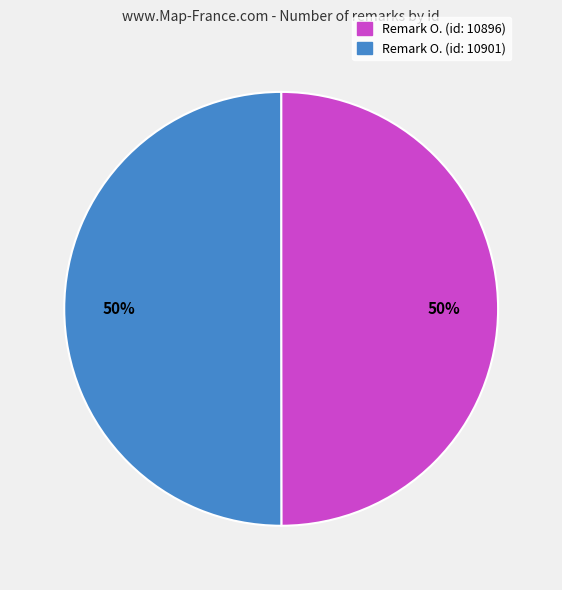

True or false: Remark O. (id: 10896) accounts for 50% of the total.

True